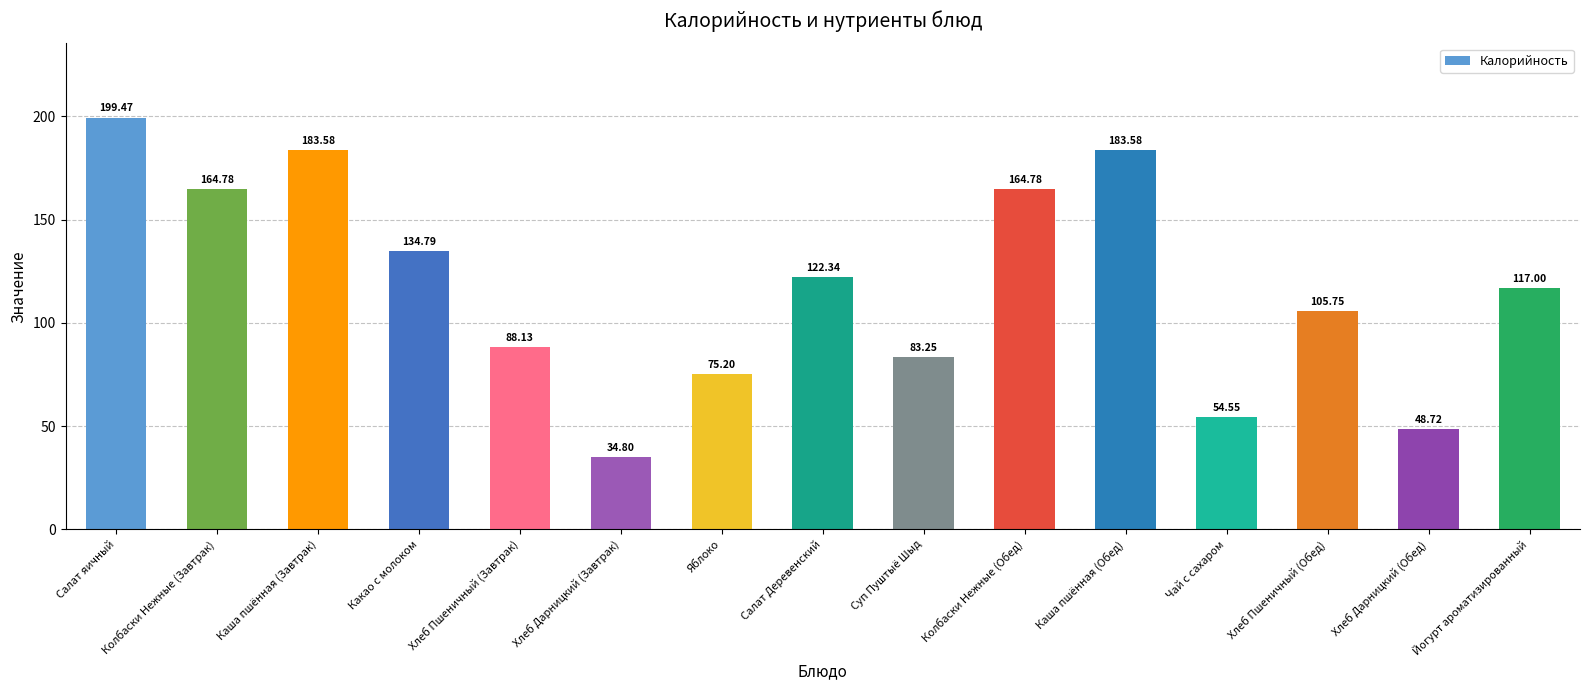

Is it true that the value at Каша пшённая (Обед) is 78.9?

False